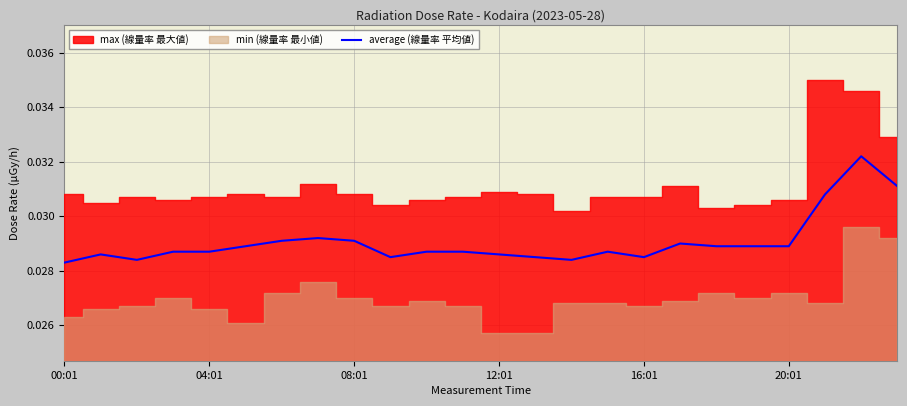

The chart shows a value of 0.0 at 04:01. True or false?

False